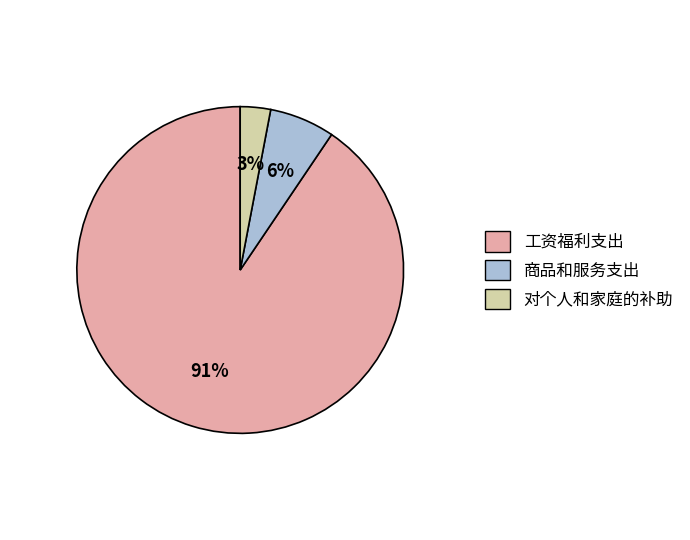

To the nearest percent, what is the difference between the 工资福利支出 and 对个人和家庭的补助 slice percentages?

88%